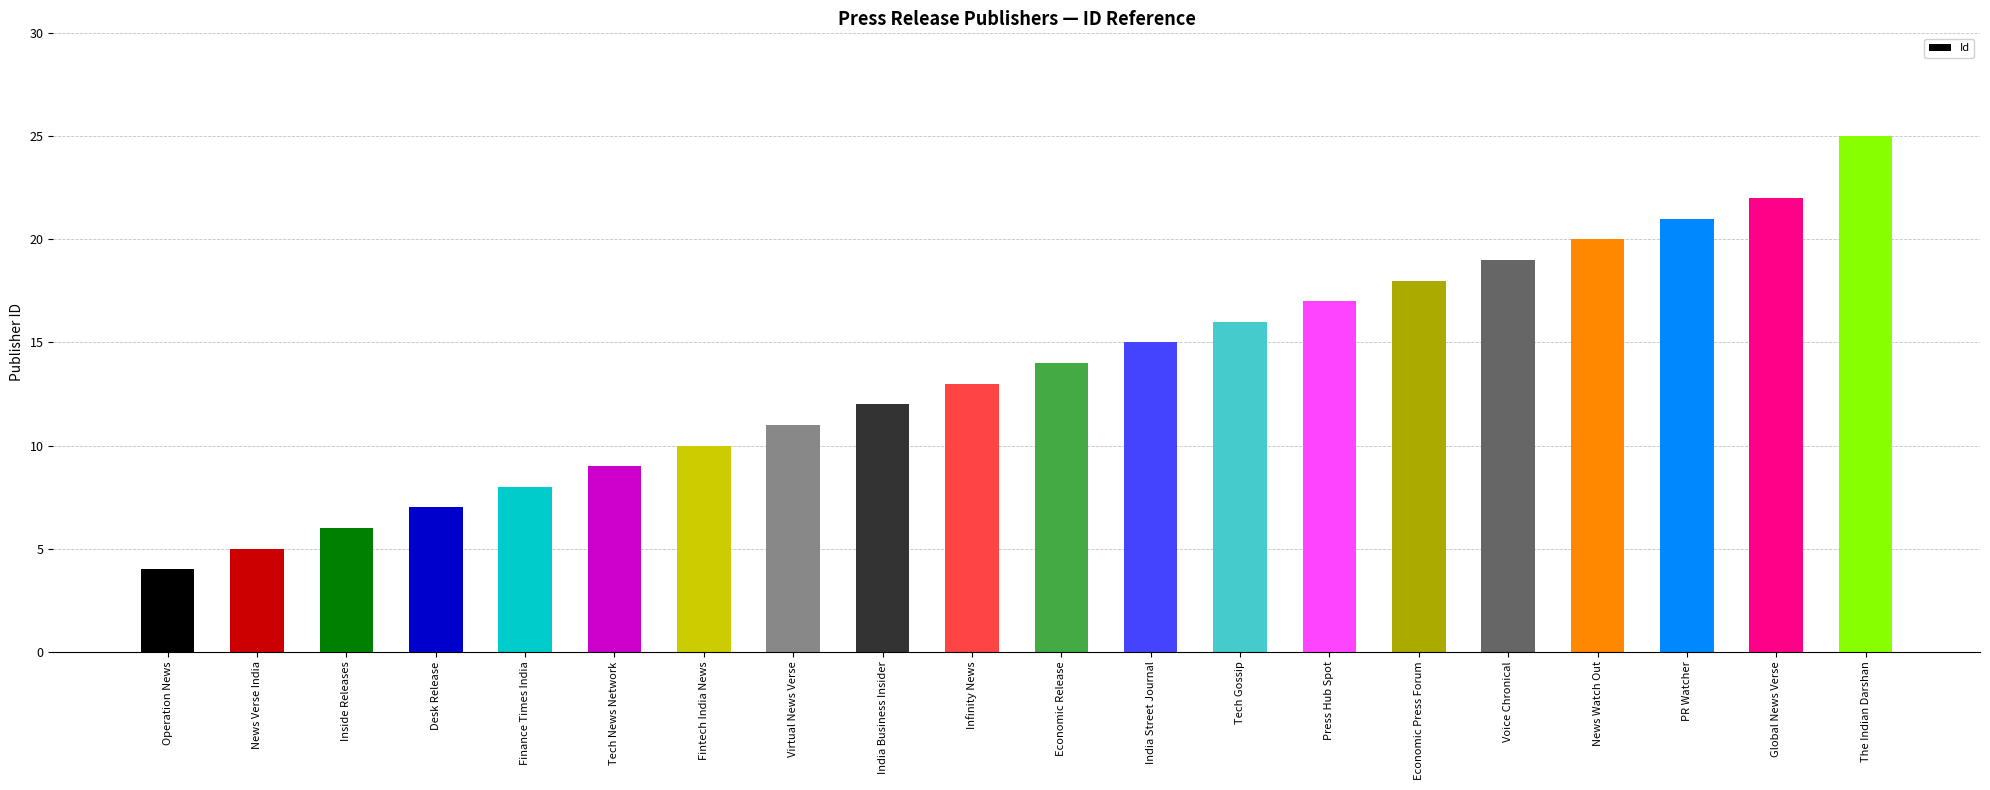

What is the sum of the values at Voice Chronical and Desk Release?

26